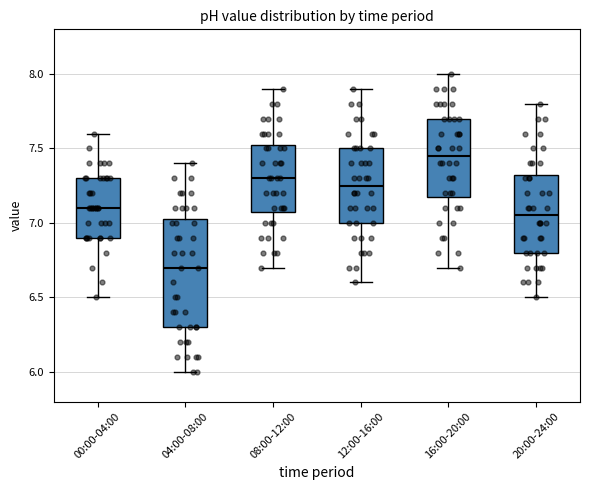

Comparing the boxes themselves (not the whiskers), which one is the tallest?

04:00-08:00